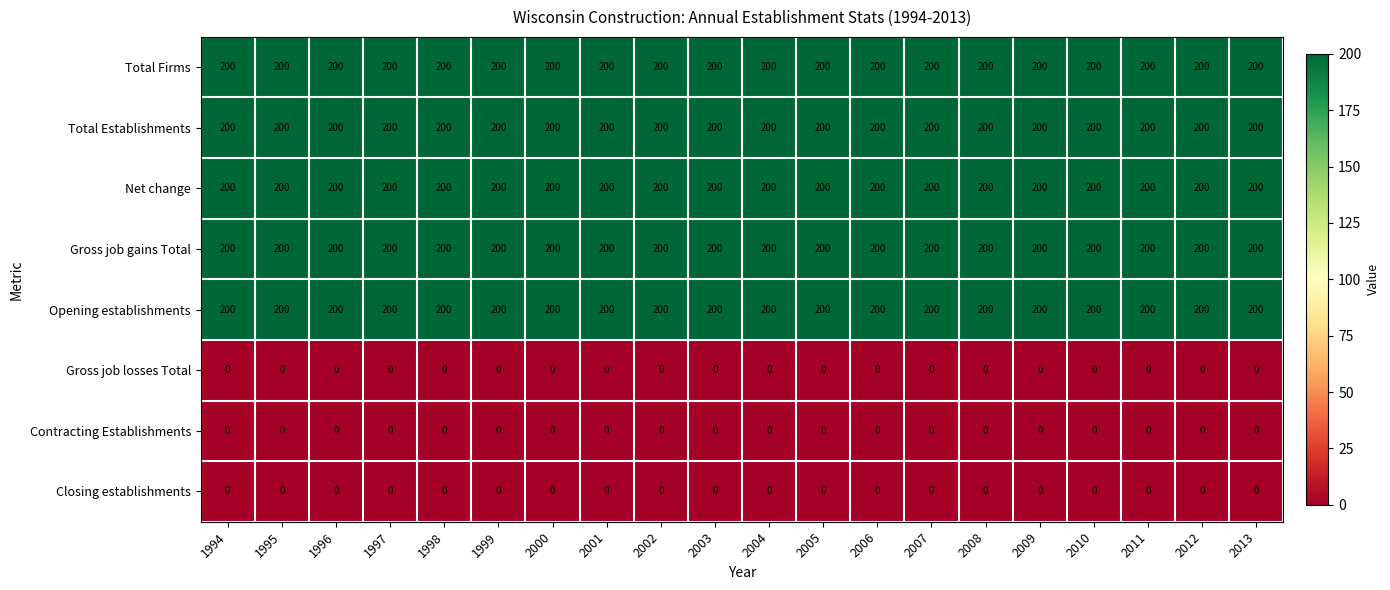

The value of Total Firms at 2003 is 290. True or false?

False